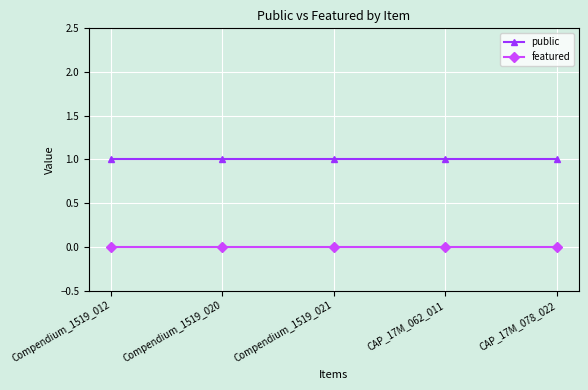

What is the total value across all series at Compendium_1519_021?

1